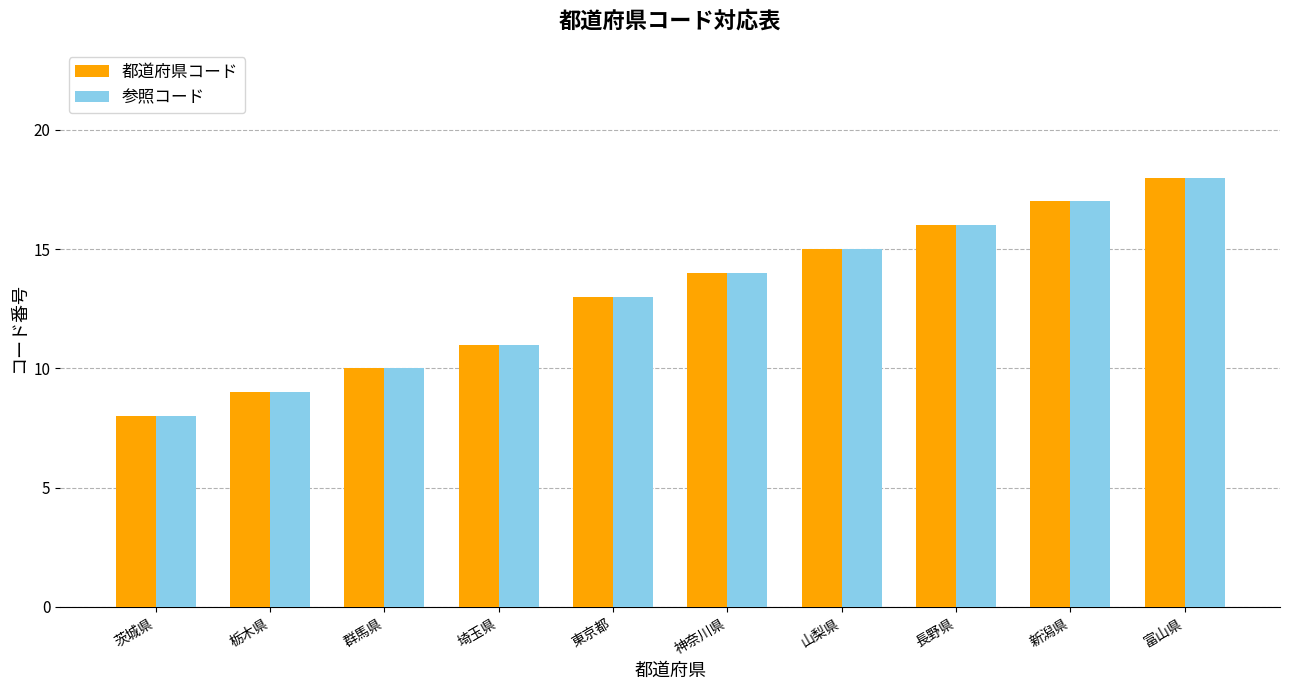

How many values in the 都道府県コード series are below 14?

5